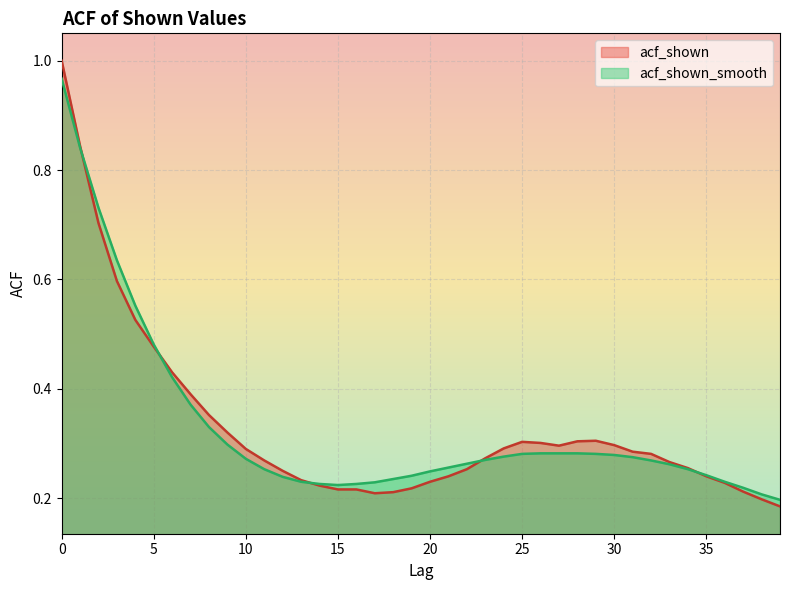

What is the value of the acf_shown_smooth point at the 7th from the left?

0.4